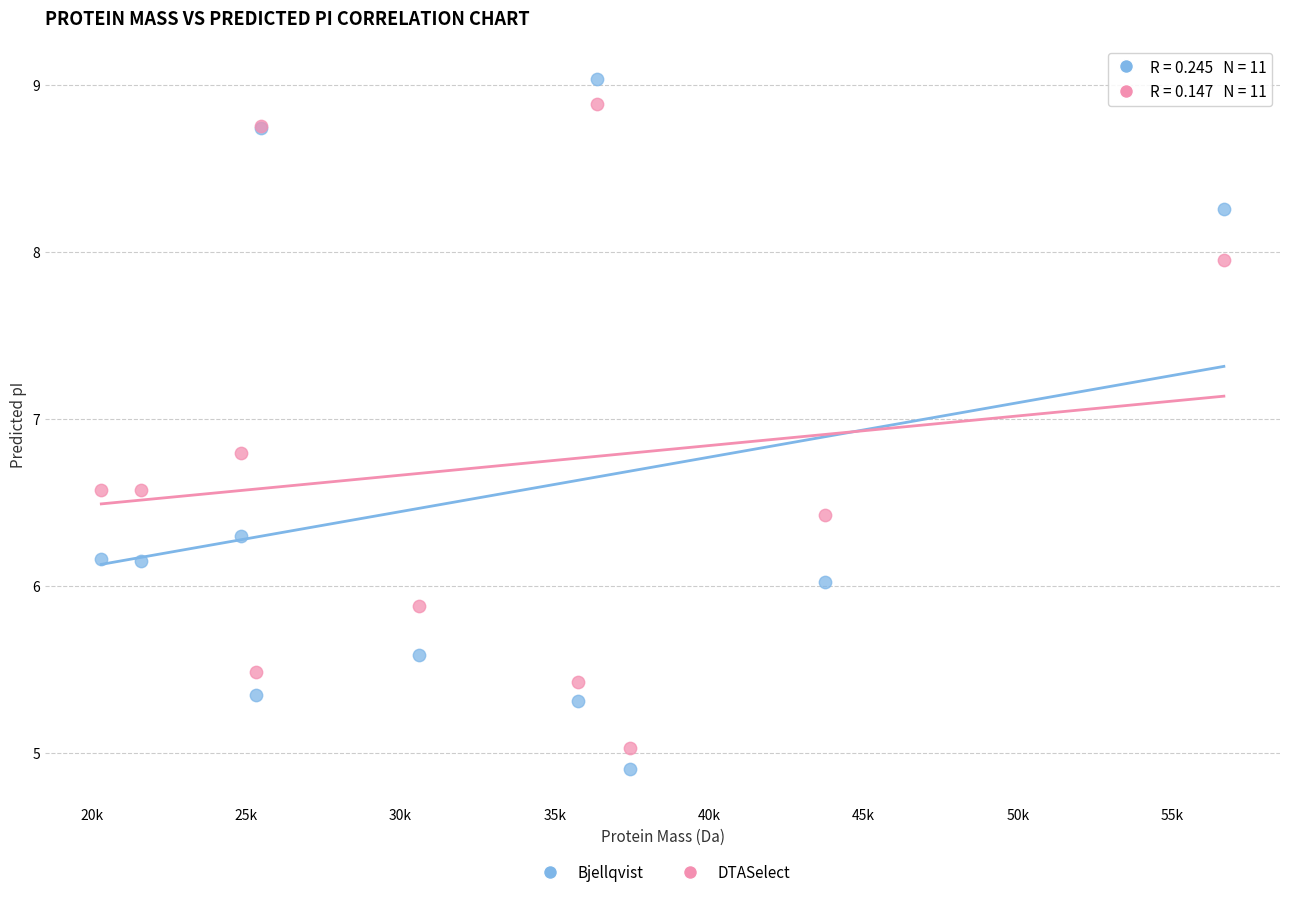

Which series has the largest Y range (max minus min)?

Bjellqvist